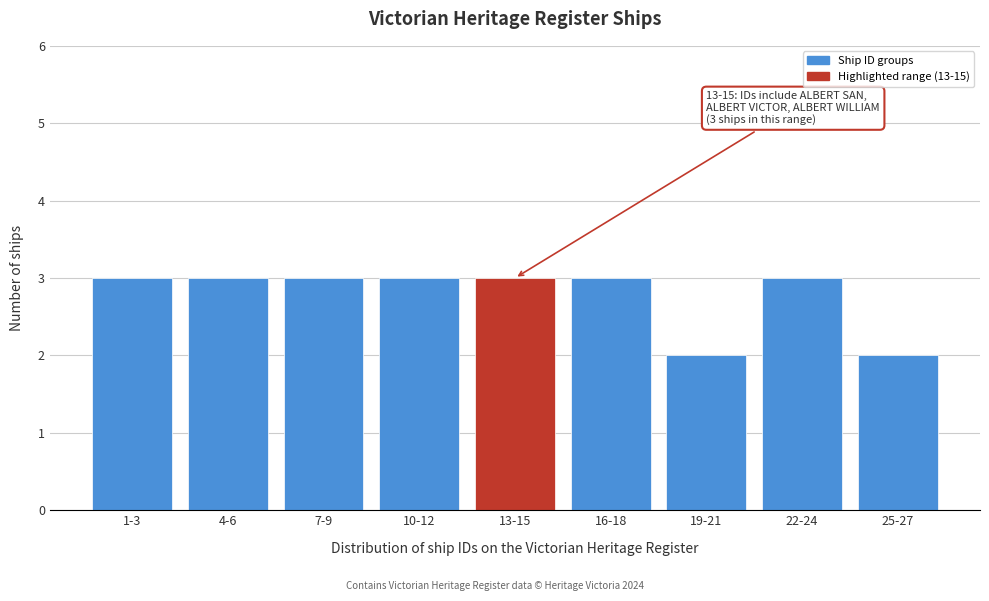

Reading right to left, what are all the values shown in this chart?

25-27=2	22-24=3	19-21=2	16-18=3	13-15=3	10-12=3	7-9=3	4-6=3	1-3=3